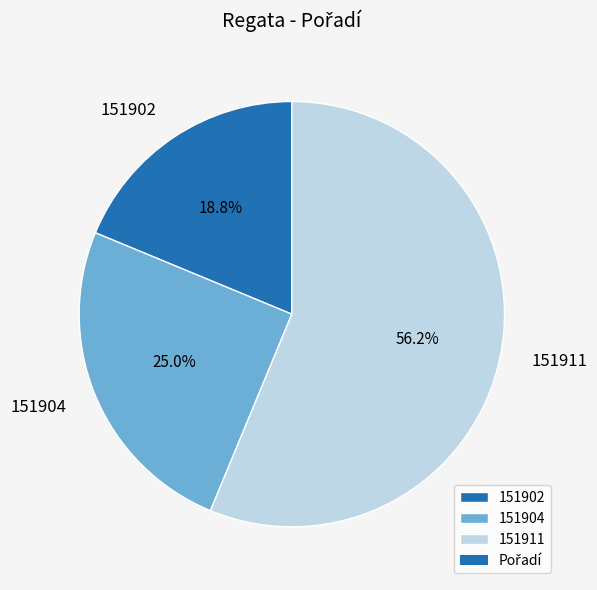

What percentage is the 151904 slice, to the nearest percent?

25%